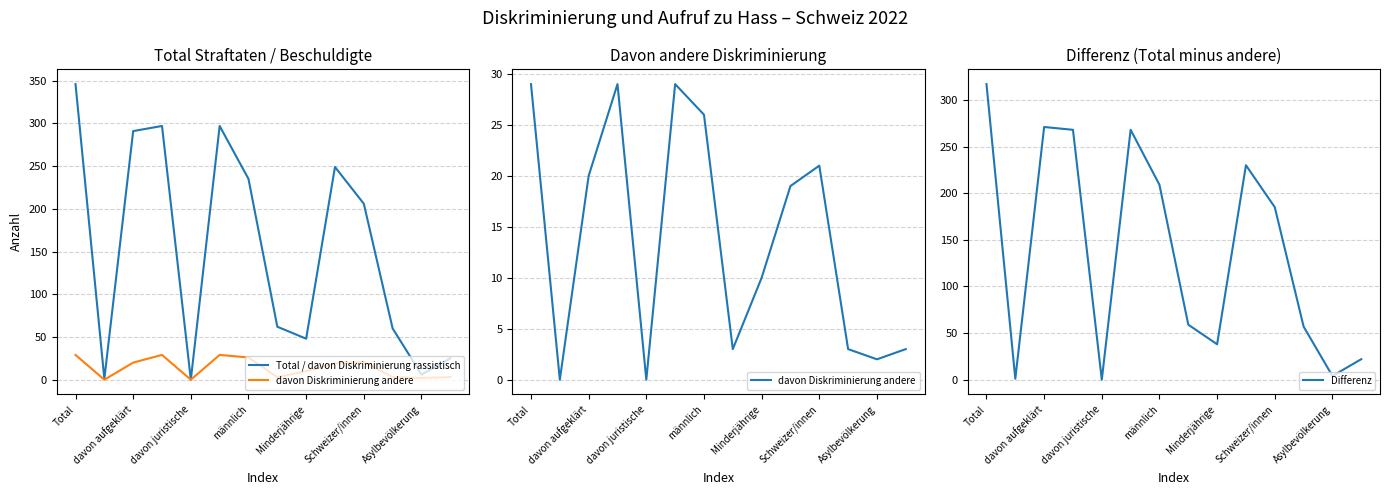

At which label does Differenz reach its peak?

Total